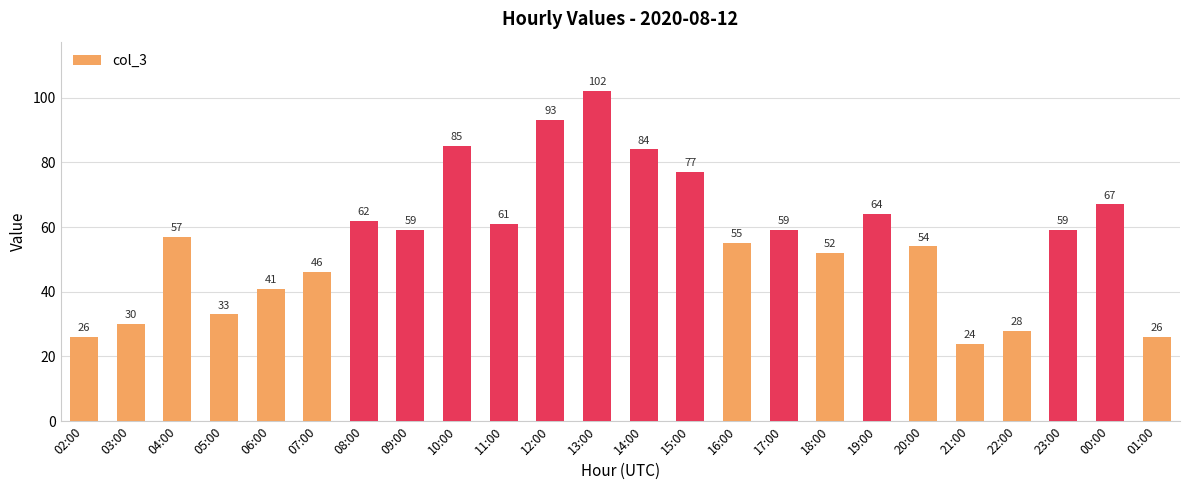

Which category has the lowest value across all series?

21:00